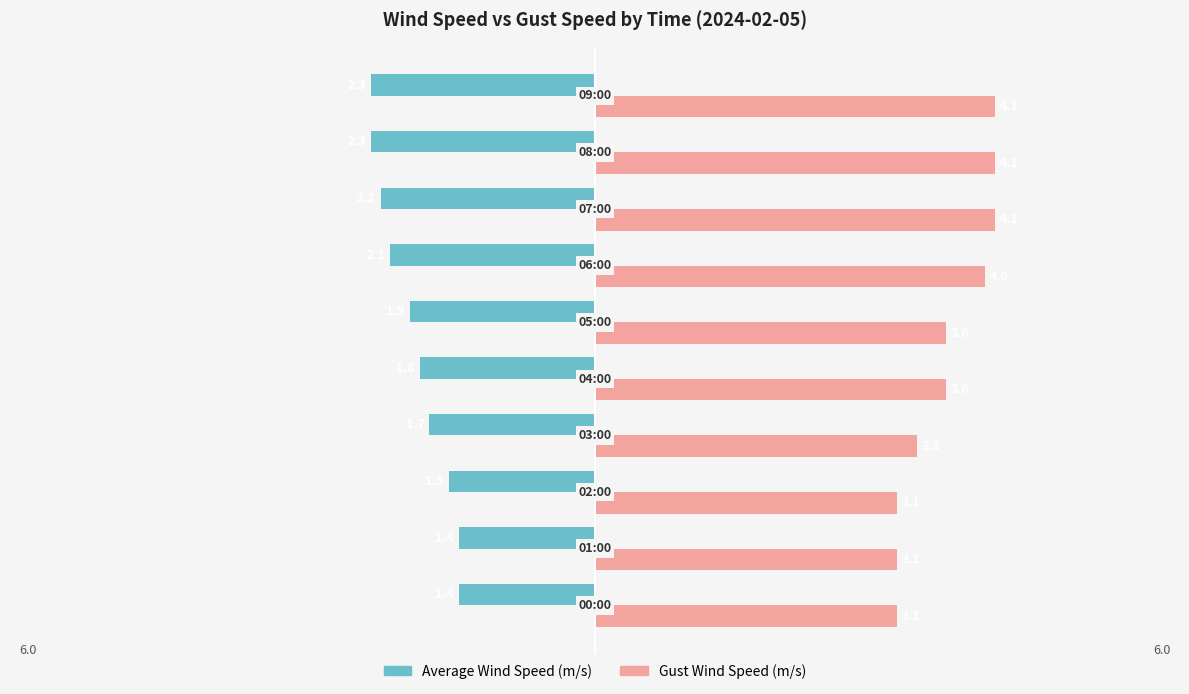

What are all the series names shown in the legend?

Average Wind Speed (m/s), Gust Wind Speed (m/s)